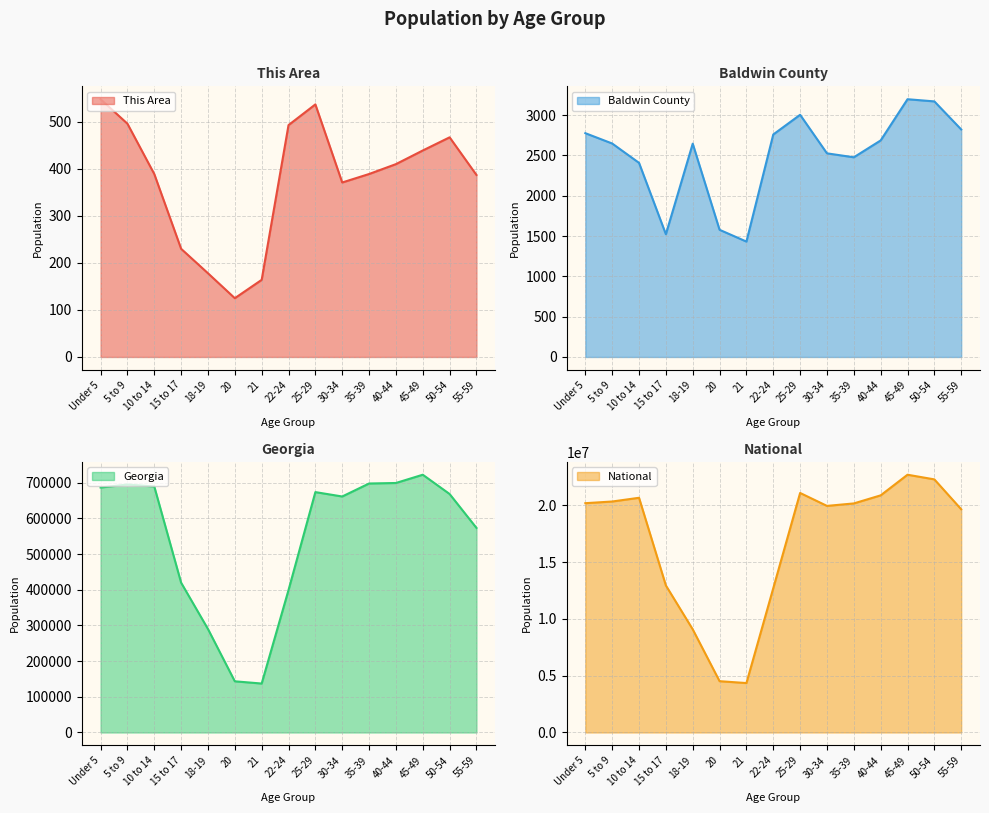

The value of This Area at 50-54 is 664. True or false?

False